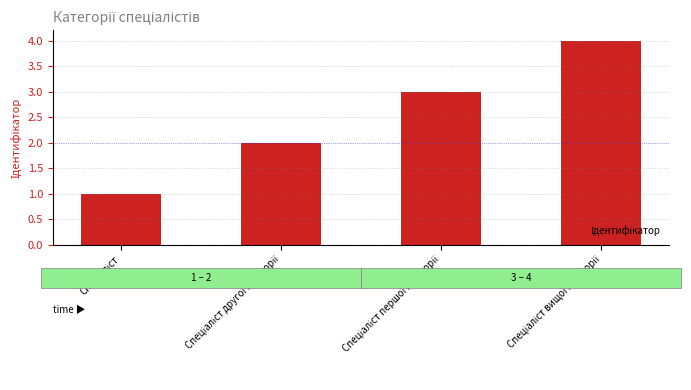

What is the sum of all values?

10